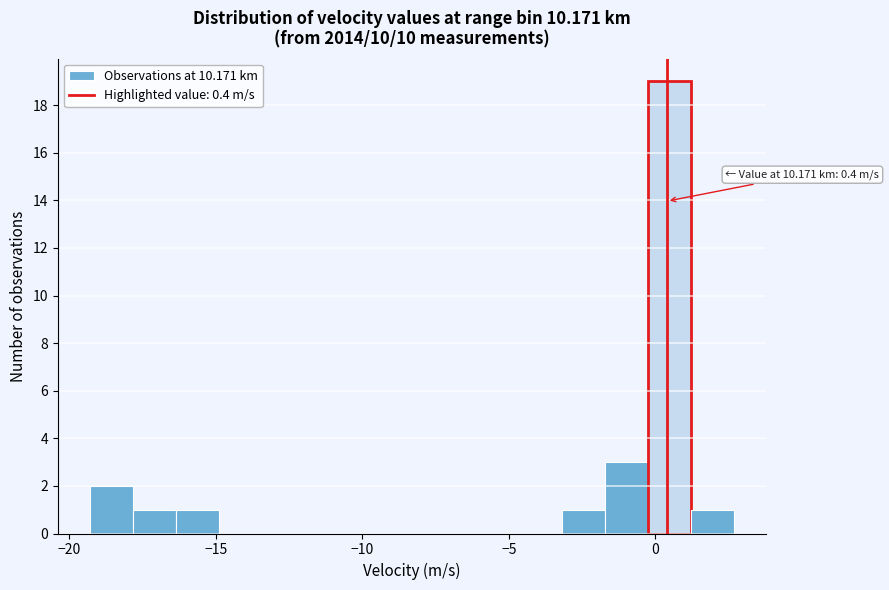

Around what value on the x-axis is the tallest bar? Give the approximate position of its centre, as read against the axis.

0.5